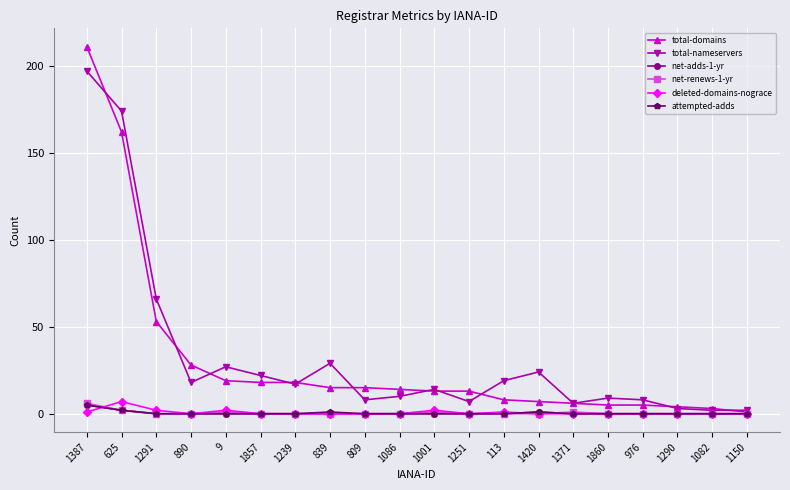

The attempted-adds series shows 1 at 1420. True or false?

True